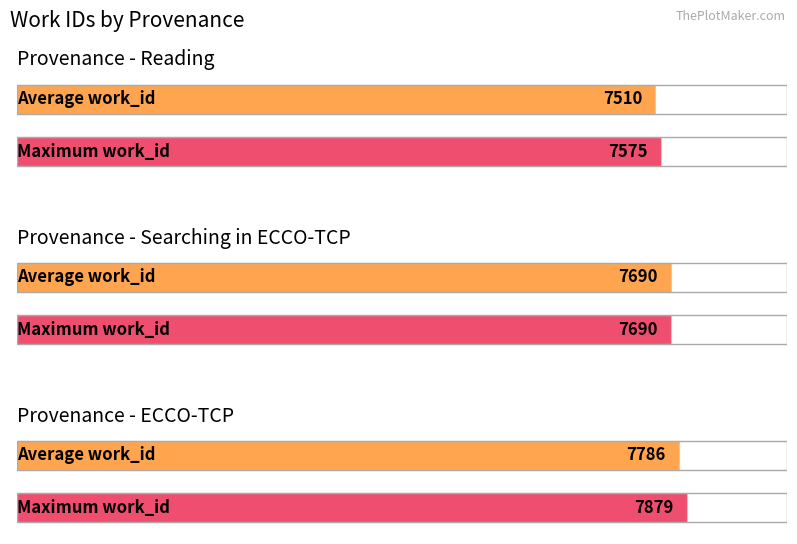

What is the maximum value shown in the chart?

7879